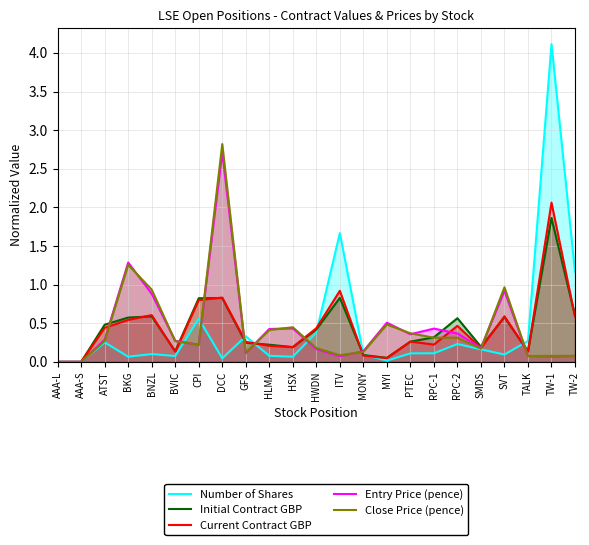

At how many categories does at least one series exceed 3?

1